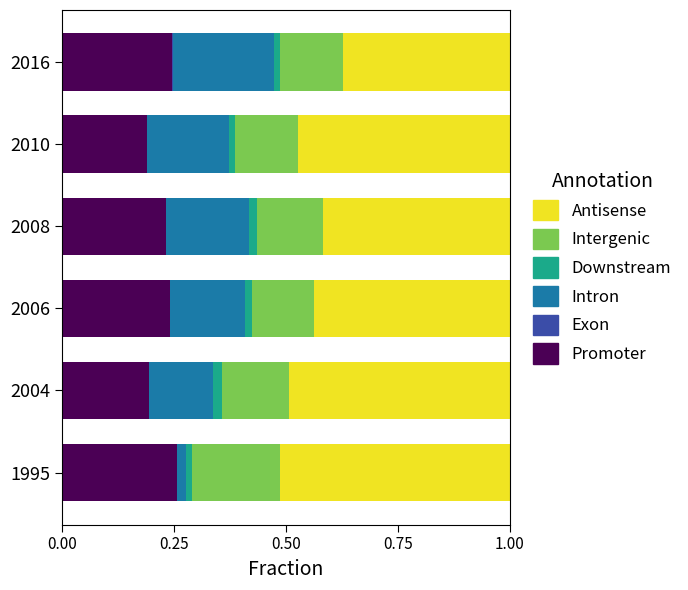

List the series in order of their peak value, highest first.

Antisense, Promoter, Intron, Intergenic, Downstream, Exon